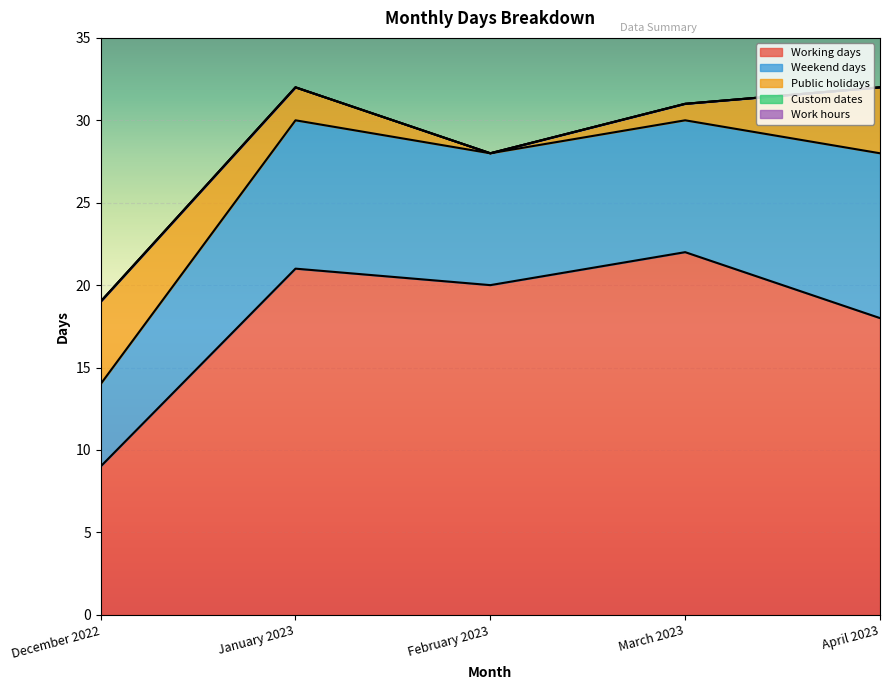

Reading left to right, extract all data points from this chart.

Working days: 9	21	20	22	18
Weekend days: 5	9	8	8	10
Public holidays: 5	2	0	1	4
Custom dates: 0	0	0	0	0
Work hours: 0	0	0	0	0